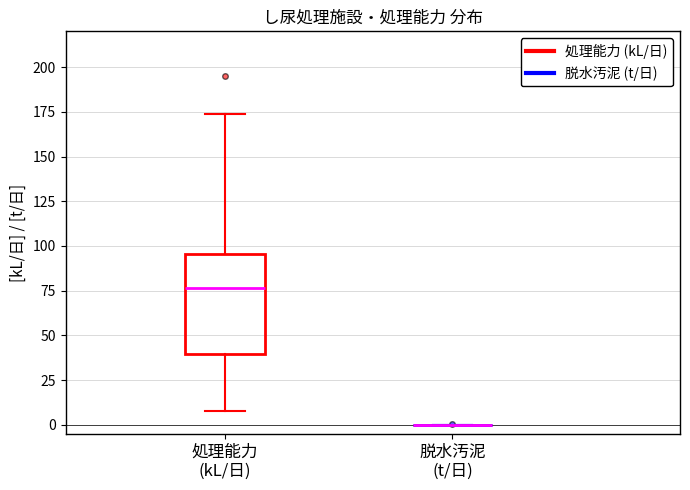

Reading left to right, transcribe this box plot: for each box, give where its median line is, the range the box spans, and where its two whiskers end, as read against the y-axis. The values are not printed on the chart, so give them approximately, as read against the axis.

処理能力 (kL/日): median 75, box 40 to 95, whiskers 10 to 175
脱水汚泥 (t/日): box collapsed to a line at 0, whiskers 0 to 0